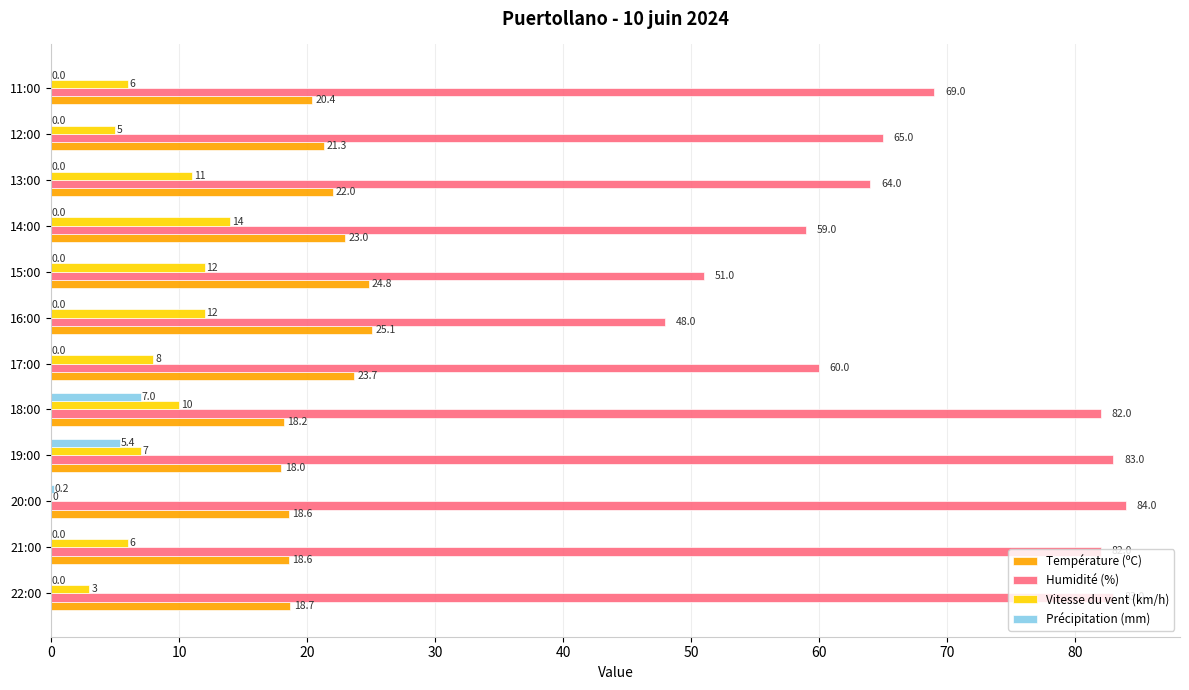

What is the maximum value shown in the chart?

84.0